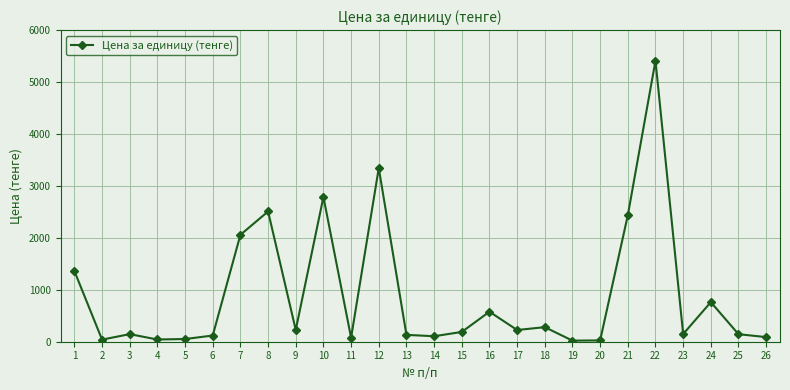

What is the greatest value displayed?

5409.9